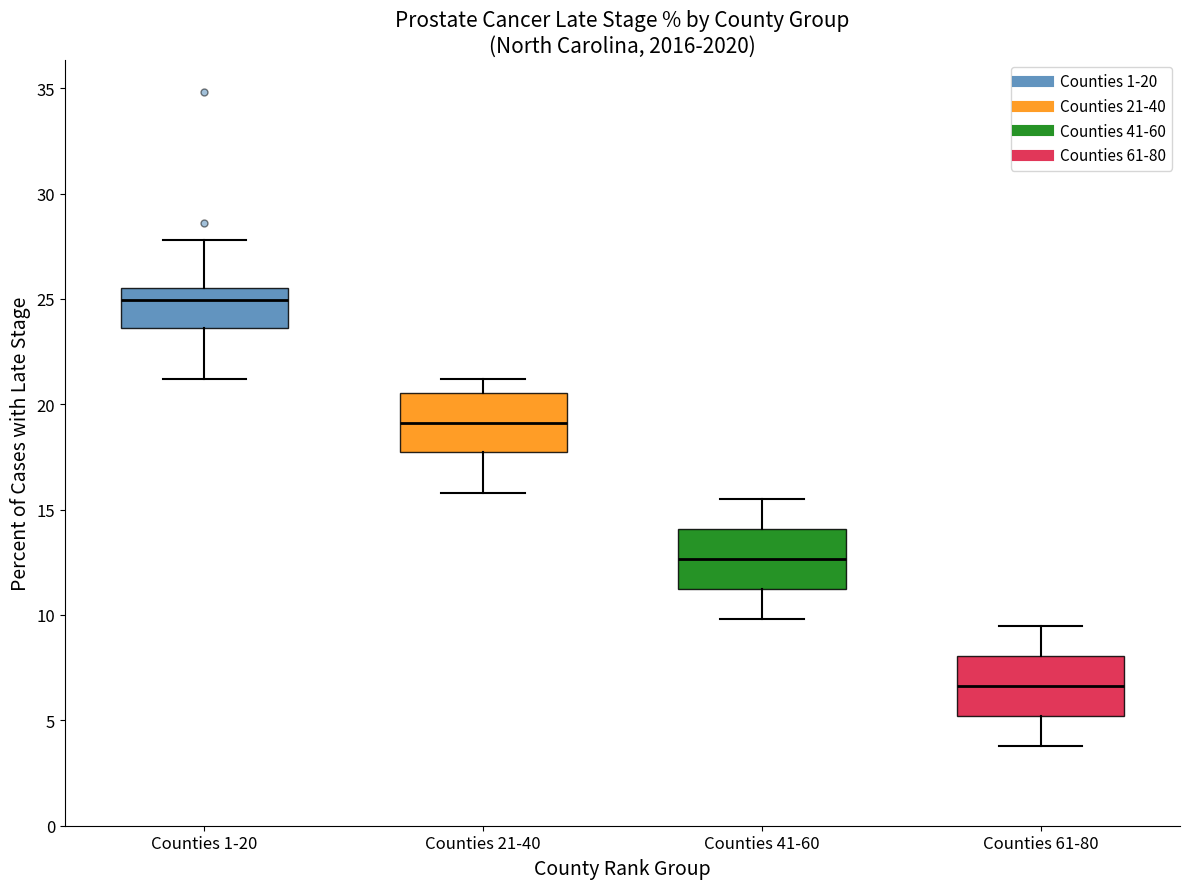

Reading left to right, transcribe this box plot: for each box, give where its median line is, the range the box spans, and where its two whiskers end, as read against the y-axis. The values are not printed on the chart, so give them approximately, as read against the axis.

Counties 1-20: median 25.0, box 23.5 to 25.5, whiskers 21.0 to 28.0
Counties 21-40: median 19.0, box 17.5 to 20.5, whiskers 16.0 to 21.0
Counties 41-60: median 12.5, box 11.0 to 14.0, whiskers 10.0 to 15.5
Counties 61-80: median 6.5, box 5.0 to 8.0, whiskers 4.0 to 9.5